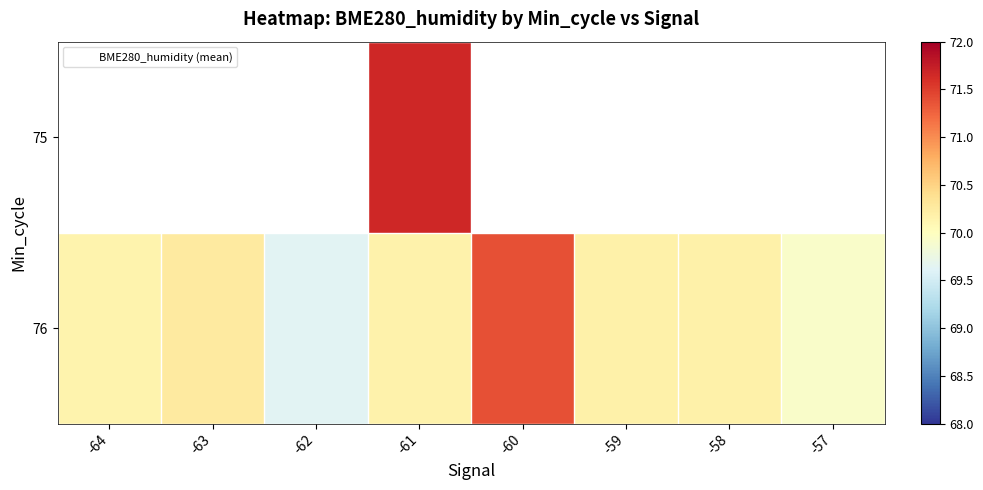

Between -57 and -58, which is larger?

-58